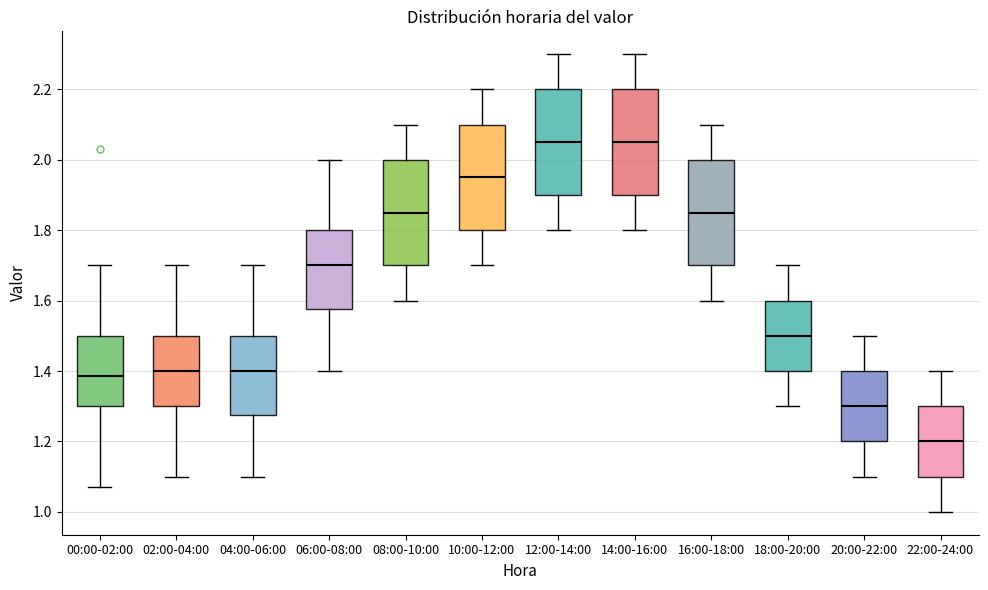

Where is the lower edge of the box for 16:00-18:00 on the y-axis? The values are not printed on the chart, so give them approximately, as read against the axis.

1.70